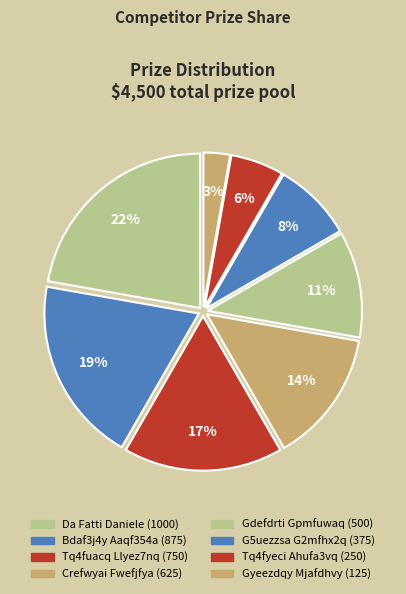

Is there a majority slice in this chart?

No